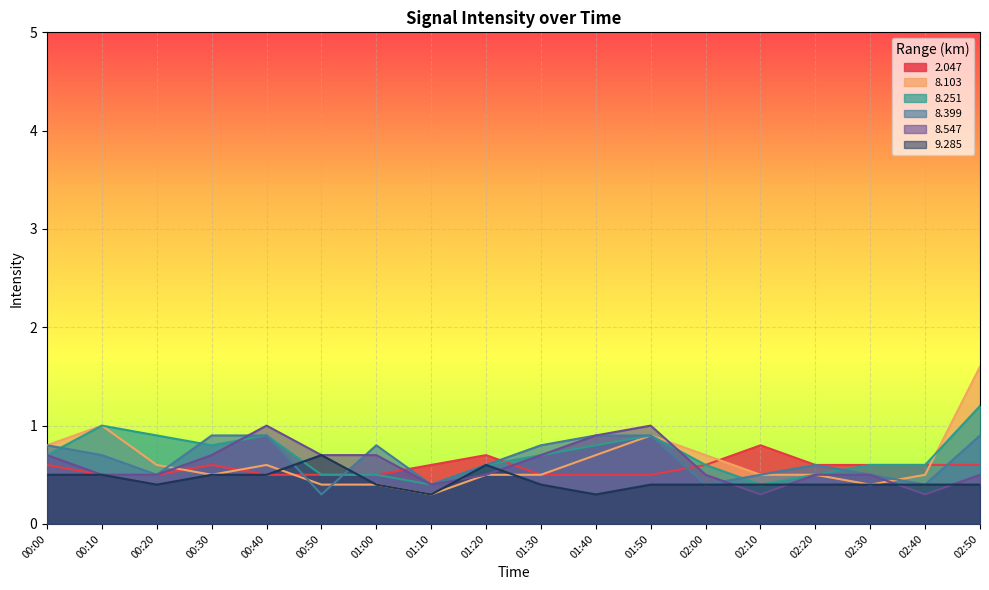

The 9.285 series shows 0.4 at 01:50. True or false?

True